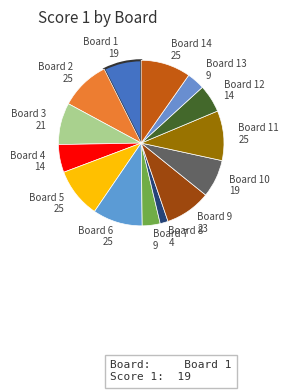

Is it true that Board 1 is 7% of the pie?

True